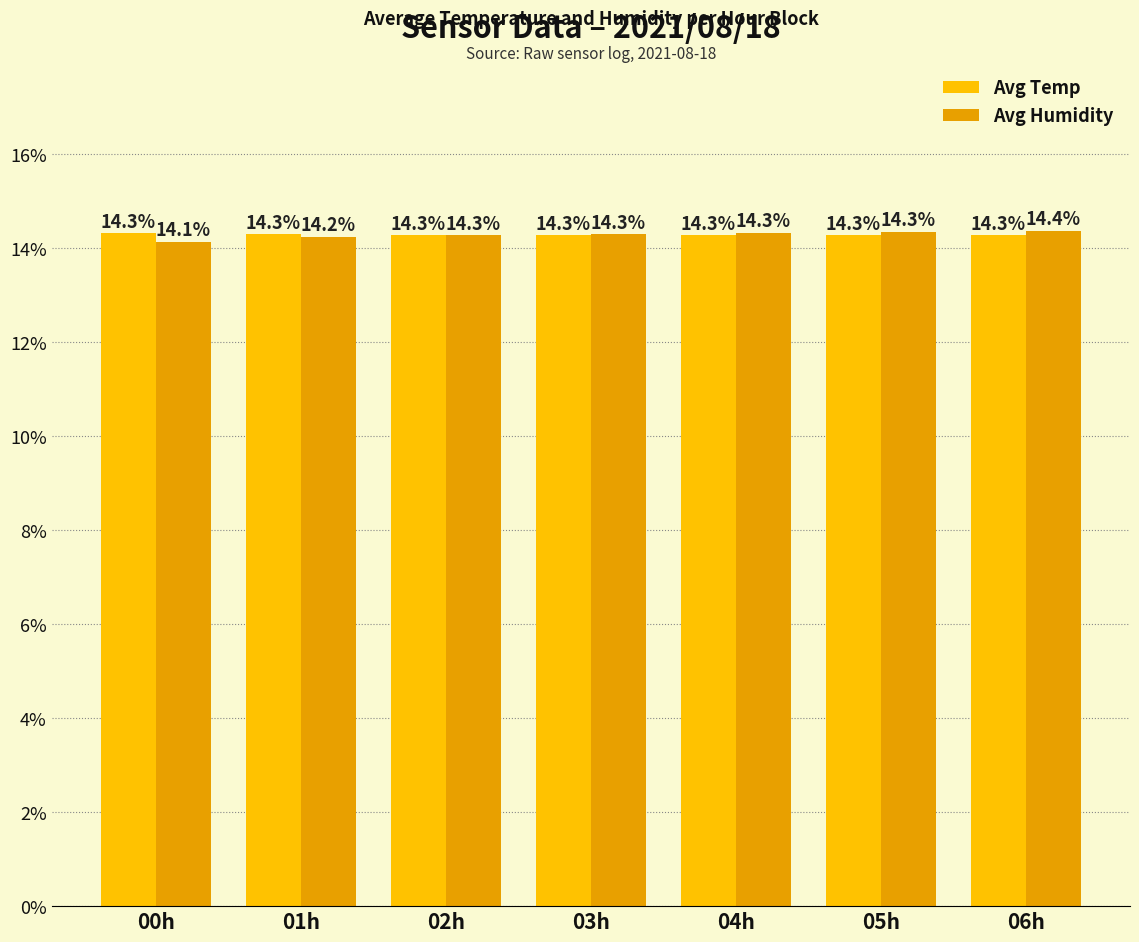

What is the difference between the Avg Humidity values at 06h and 03h?

0.1